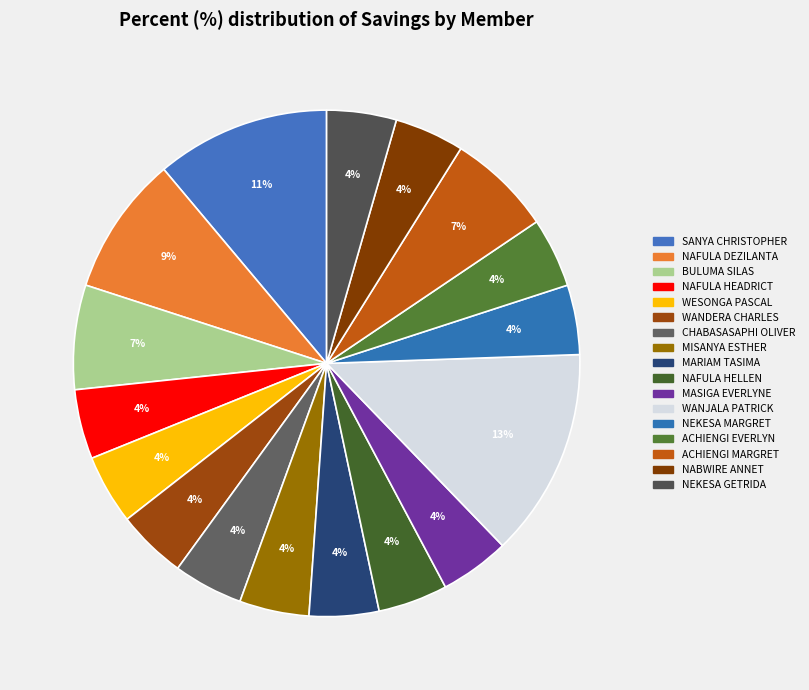

How many segments does this pie chart have?

17